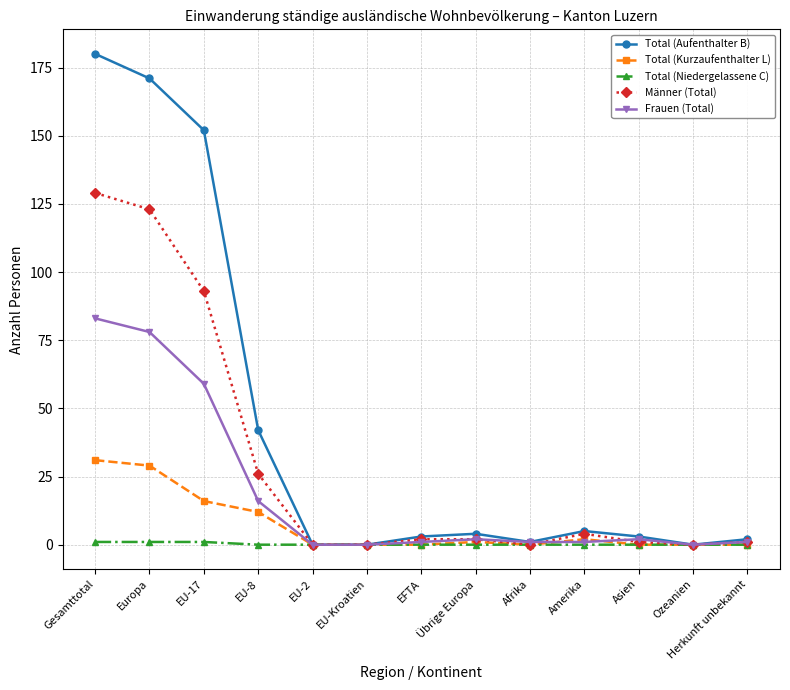

Reading left to right, what are all the values shown in this chart?

Total (Aufenthalter B): 180	171	152	42	0	0	3	4	1	5	3	0	2
Total (Kurzaufenthalter L): 31	29	16	12	0	0	0	1	0	2	0	0	0
Total (Niedergelassene C): 1	1	1	0	0	0	0	0	0	0	0	0	0
Männer (Total): 129	123	93	26	0	0	2	2	0	4	1	0	1
Frauen (Total): 83	78	59	16	0	0	1	2	1	1	2	0	1